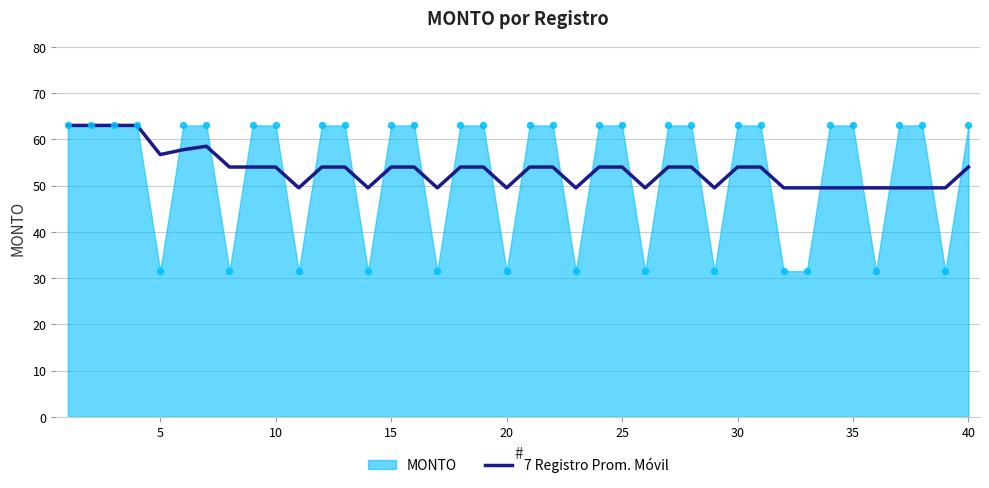

What is the minimum value for 7 Registro Prom. Móvil?

49.5